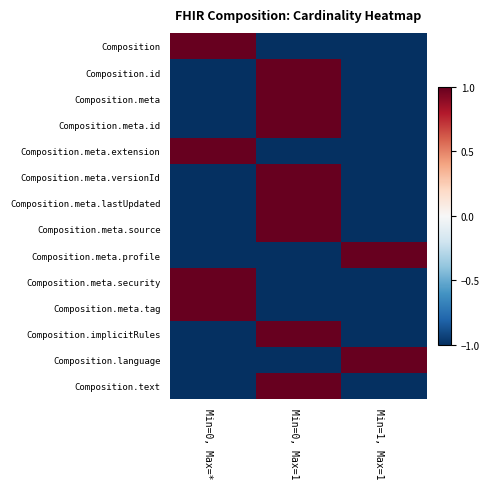

At Min=0, Max=1, list the series in order from largest to smallest.

Composition.id, Composition.meta, Composition.meta.id, Composition.meta.versionId, Composition.meta.lastUpdated, Composition.meta.source, Composition.implicitRules, Composition.text, Composition, Composition.meta.extension, Composition.meta.profile, Composition.meta.security, Composition.meta.tag, Composition.language